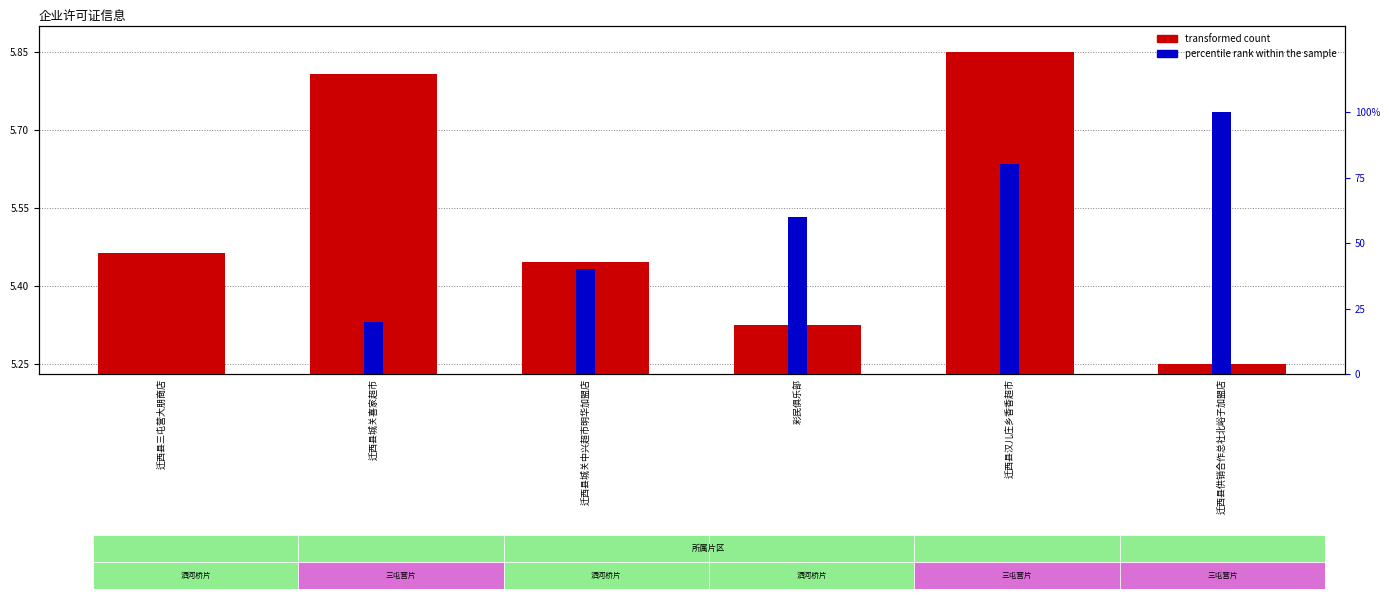

What is the value of the percentile rank within the sample bar at the 6th from the left?

100.0